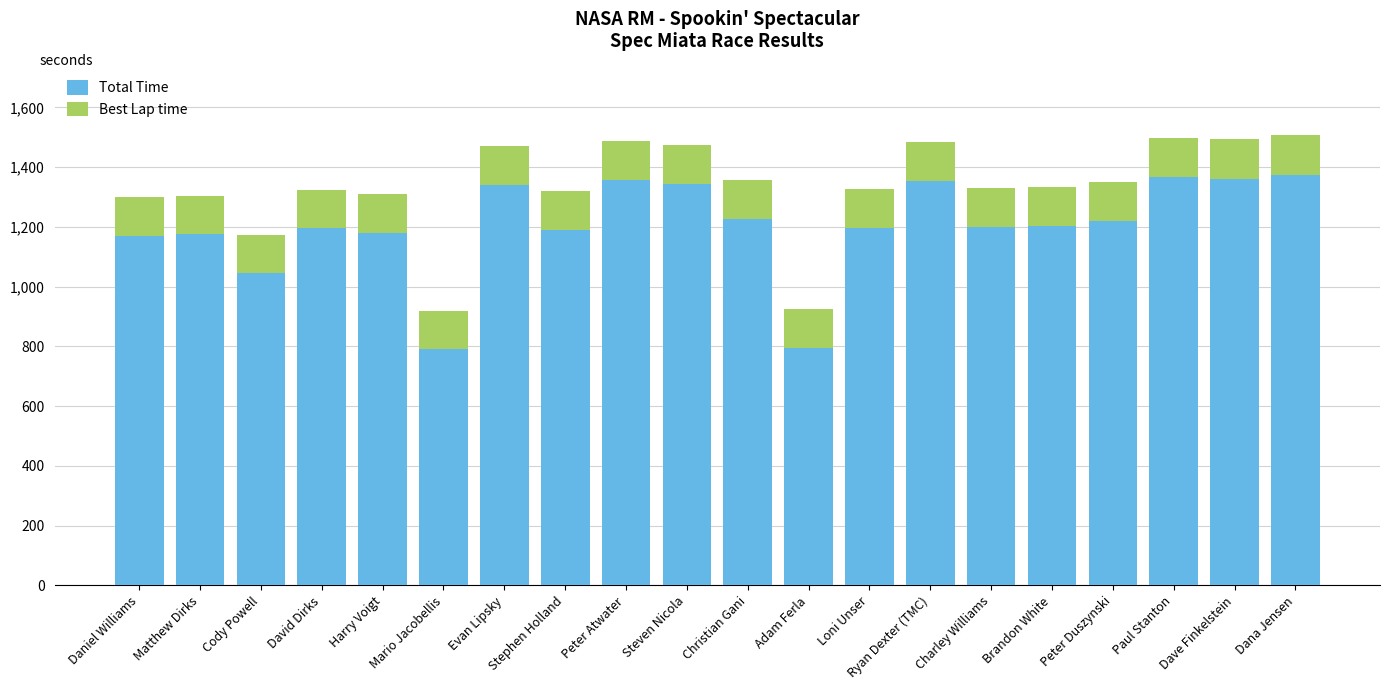

The value of Total Time at Dave Finkelstein is 1361.6. True or false?

True